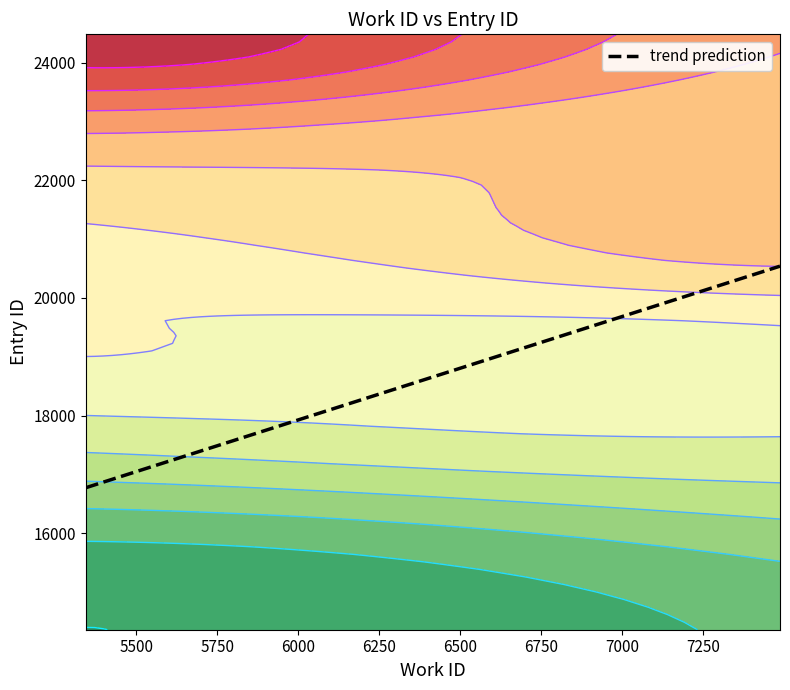

What is the greatest value displayed?

24485